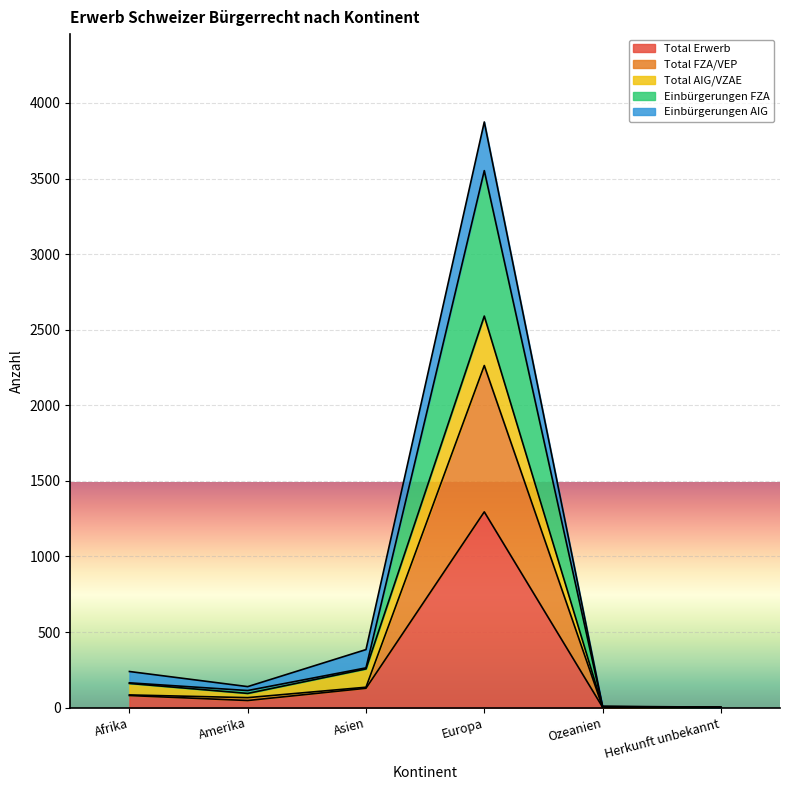

True or false: Total Erwerb has a value of 128 at Asien.

True